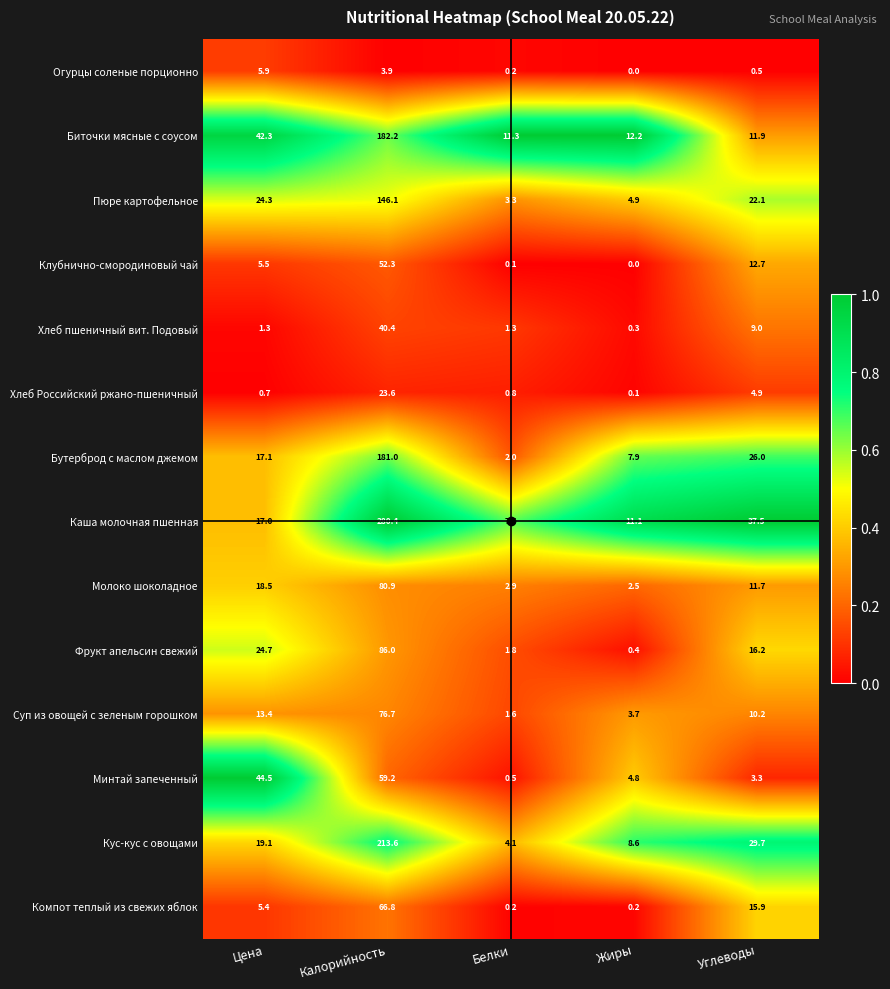

At which label is Биточки мясные с соусом closest to 96?

Цена